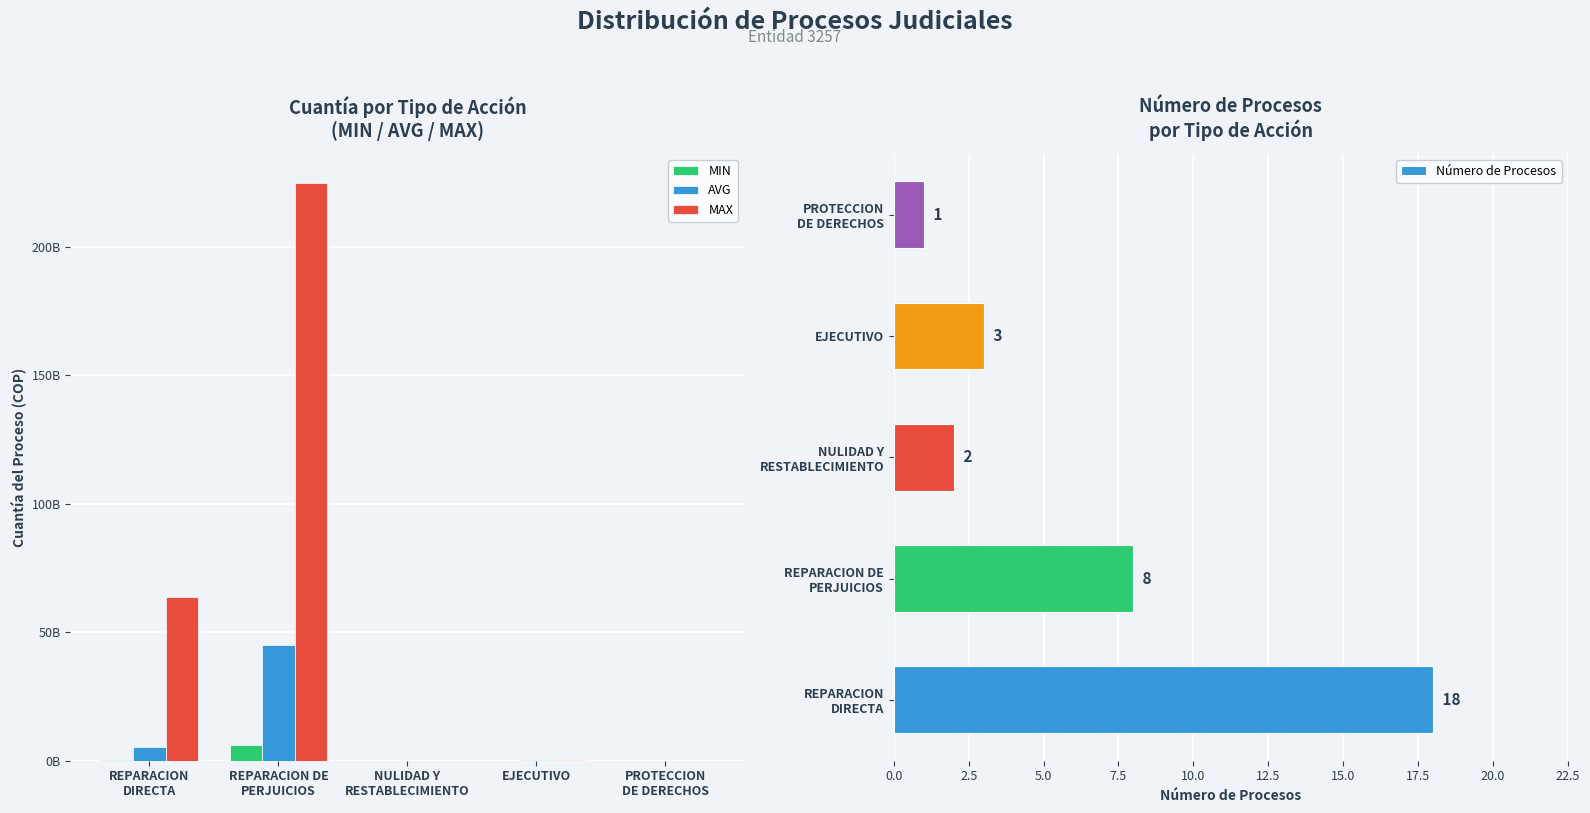

What is the total value across all series at PROTECCION
DE DERECHOS?

1